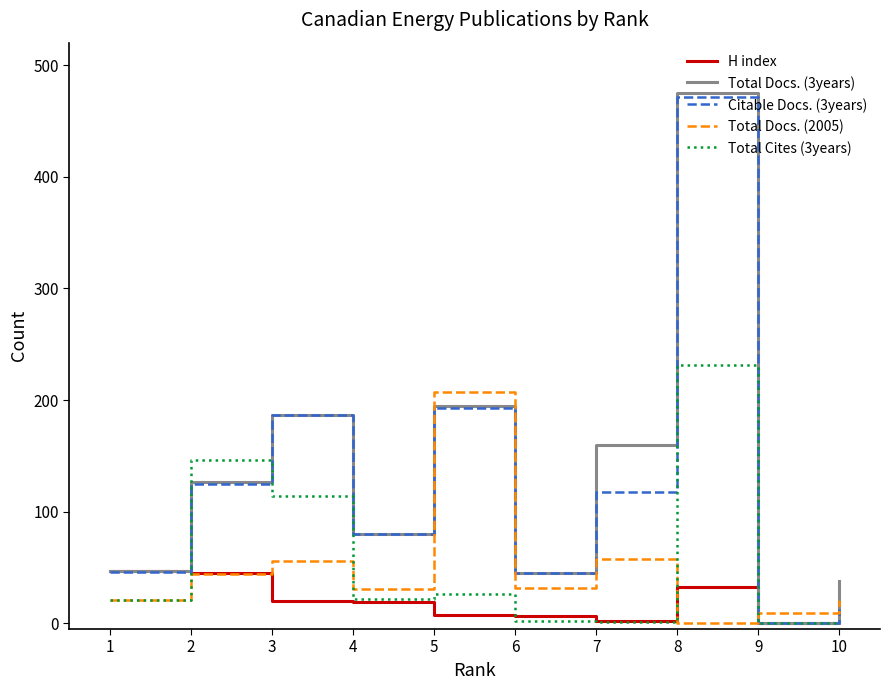

At which category is the sum across all series the highest?

8